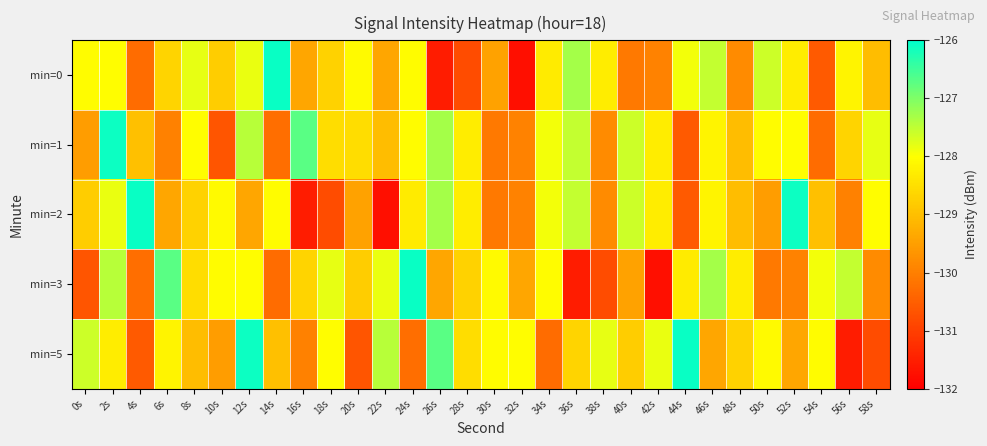

Count the number of categories in the chart.

30